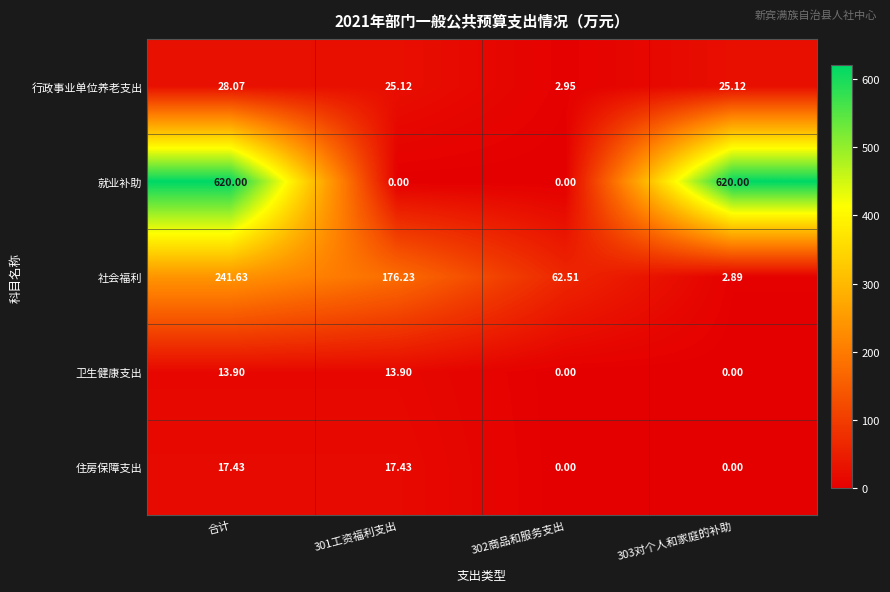

At 合计, list the series in order from largest to smallest.

就业补助, 社会福利, 行政事业单位养老支出, 住房保障支出, 卫生健康支出